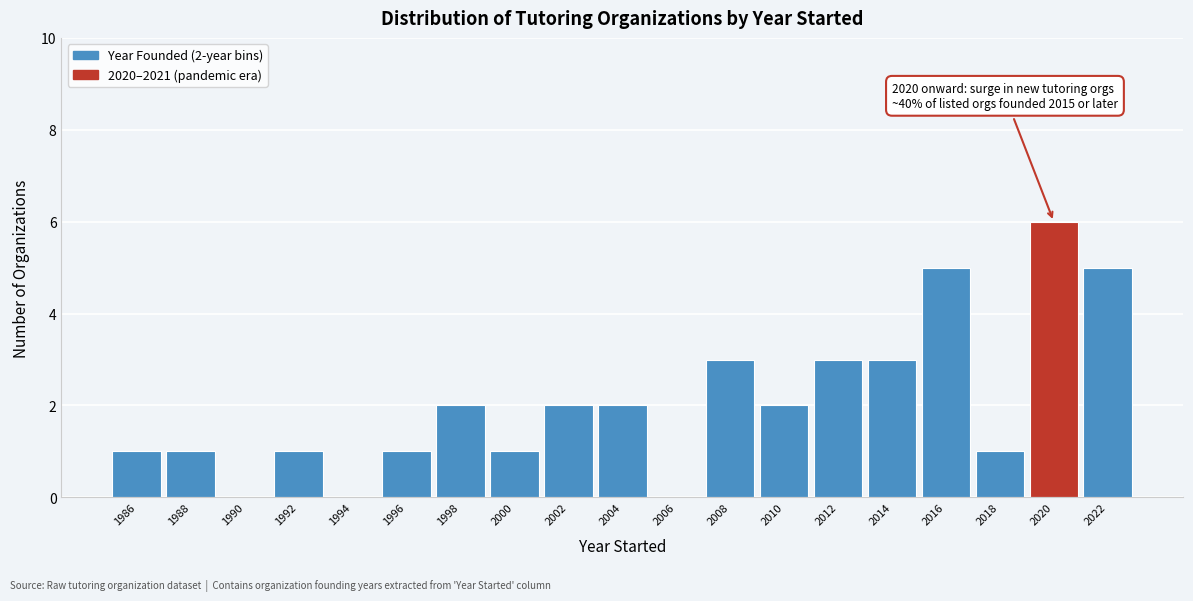

Reading left to right, what are all the values shown in this chart?

1986=1	1988=1	1990=0	1992=1	1994=0	1996=1	1998=2	2000=1	2002=2	2004=2	2006=0	2008=3	2010=2	2012=3	2014=3	2016=5	2018=1	2020=6	2022=5